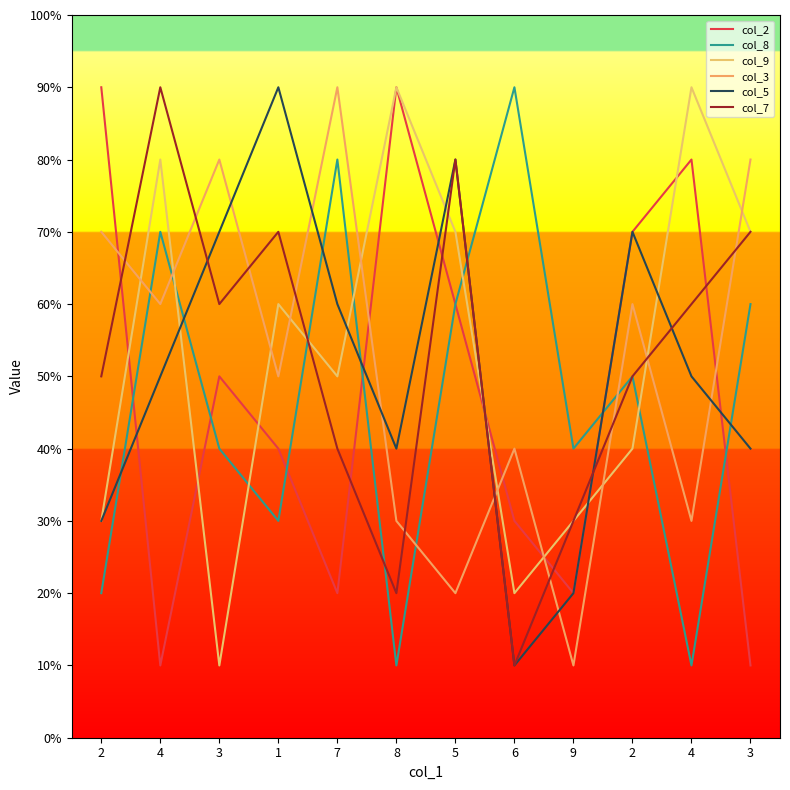

What is the minimum value shown in the chart?

1